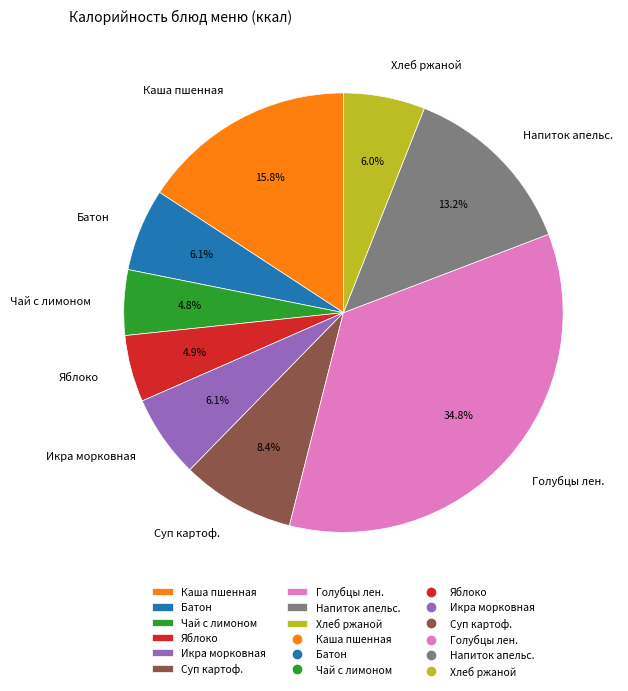

How many segments does this pie chart have?

9